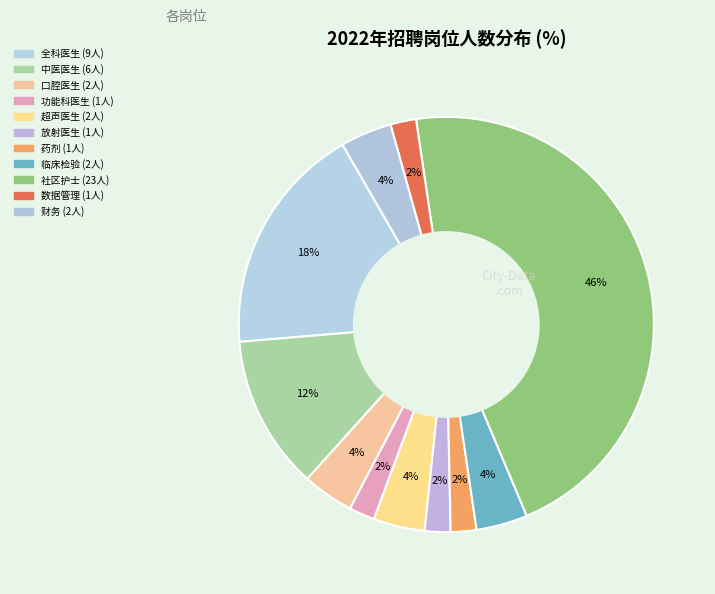

Rank the categories by value from lowest to highest.

功能科医生, 放射医生, 药剂, 数据管理, 口腔医生, 超声医生, 临床检验, 财务, 中医医生, 全科医生, 社区护士